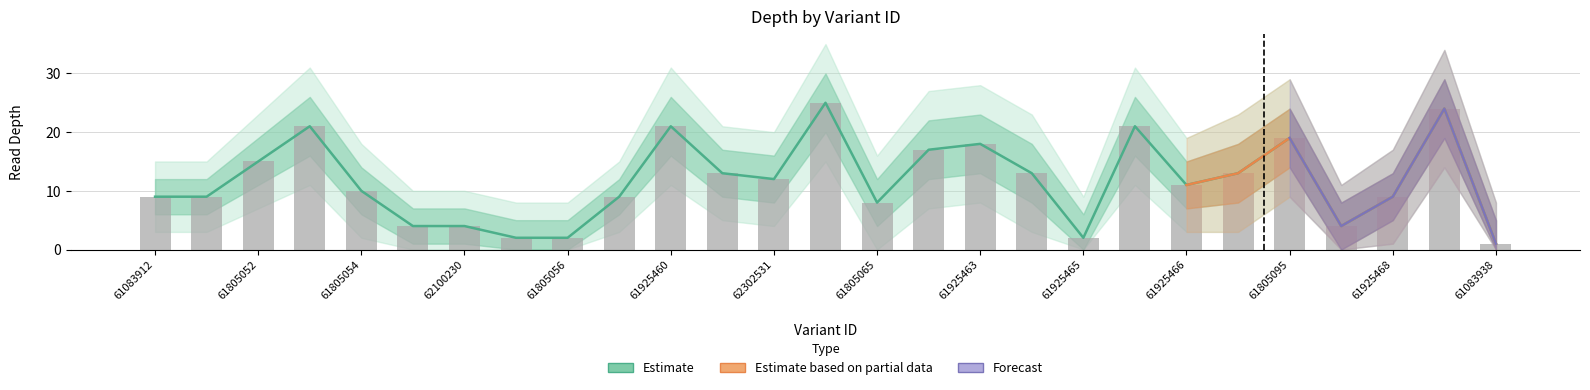

What is the label of the 23rd bar from the left?

61805095